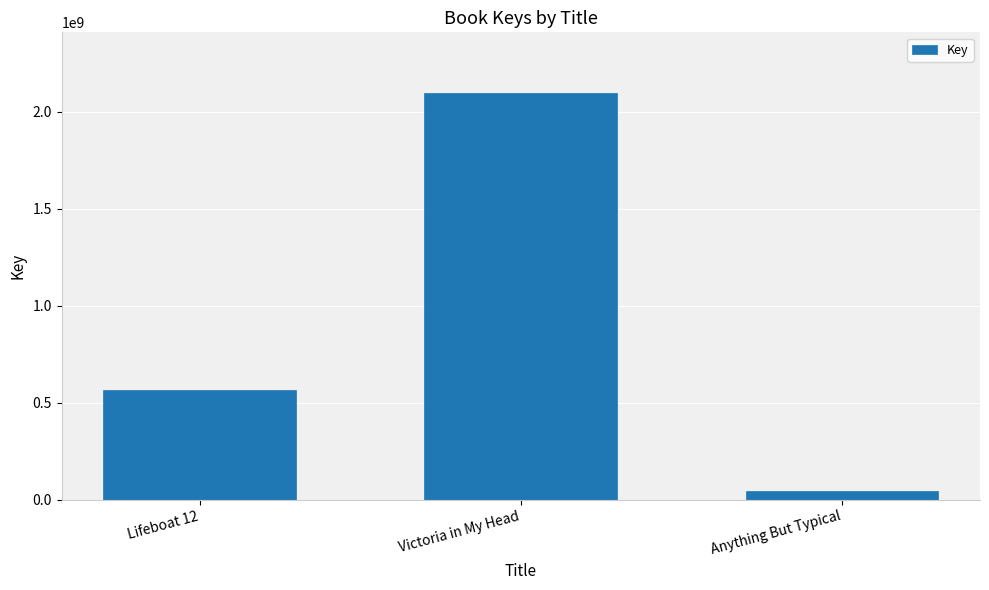

What is the change in value from Victoria in My Head to Anything But Typical?

-2048423128